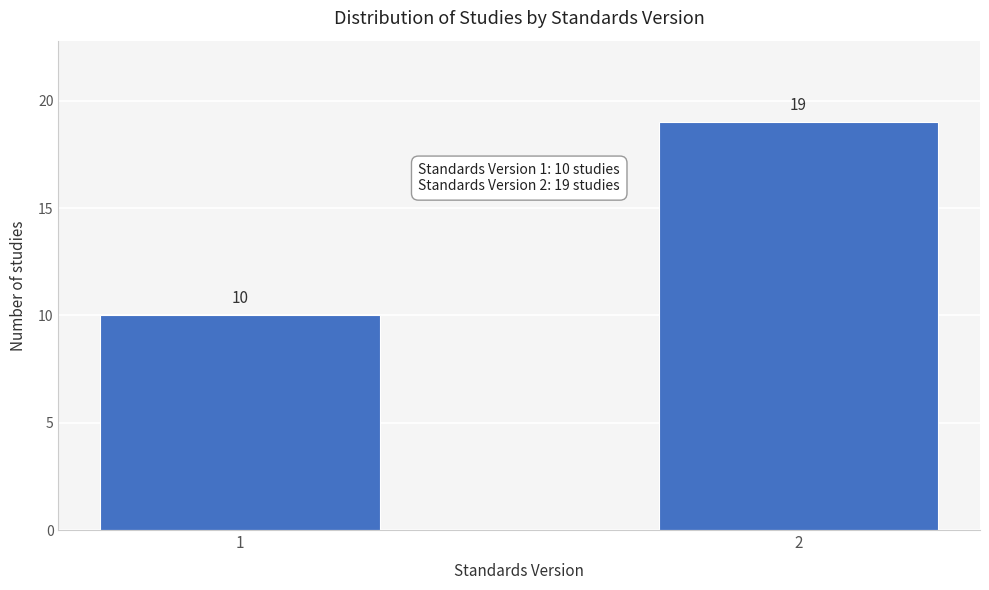

Reading right to left, list all the values displayed in this chart.

19	10